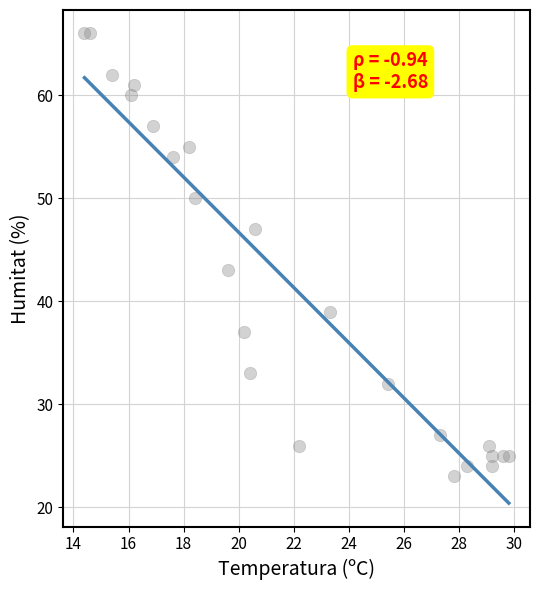

What is the range of Y values (max minus min)?

43